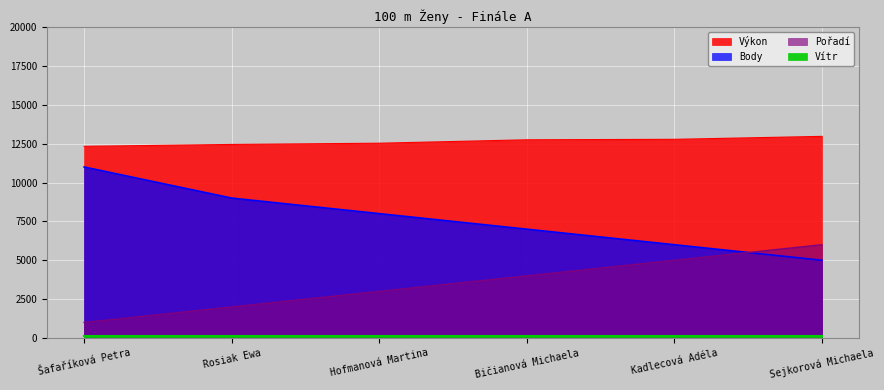

At which category does the chart reach its peak across all series?

Sejkorová Michaela